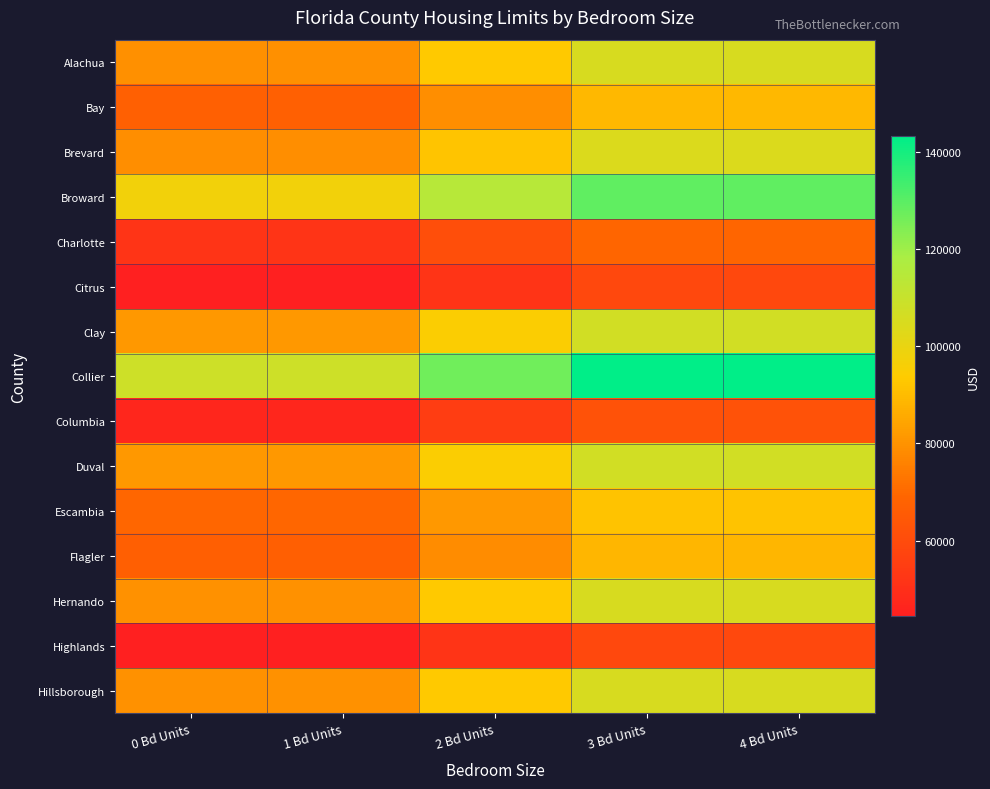

Rank the series by their maximum value, from highest to lowest.

Collier, Broward, Clay, Duval, Hernando, Hillsborough, Alachua, Brevard, Escambia, Bay, Flagler, Charlotte, Columbia, Citrus, Highlands